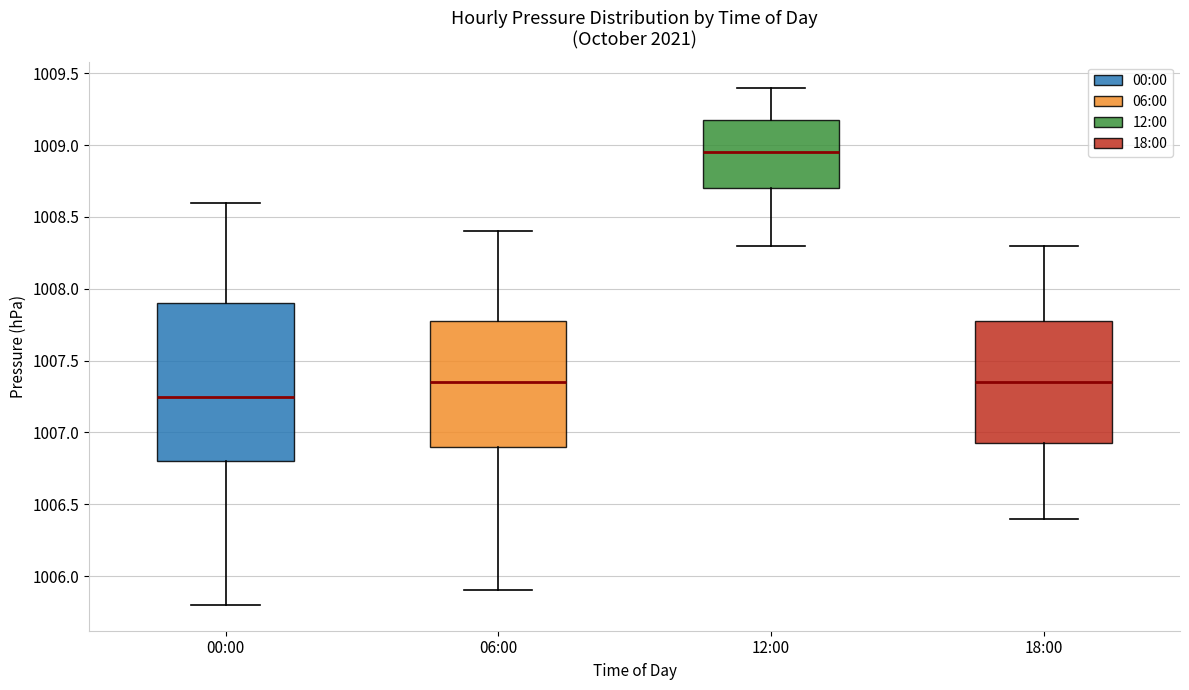

Where is the upper edge of the box for 06:00 on the y-axis? The values are not printed on the chart, so give them approximately, as read against the axis.

1007.80